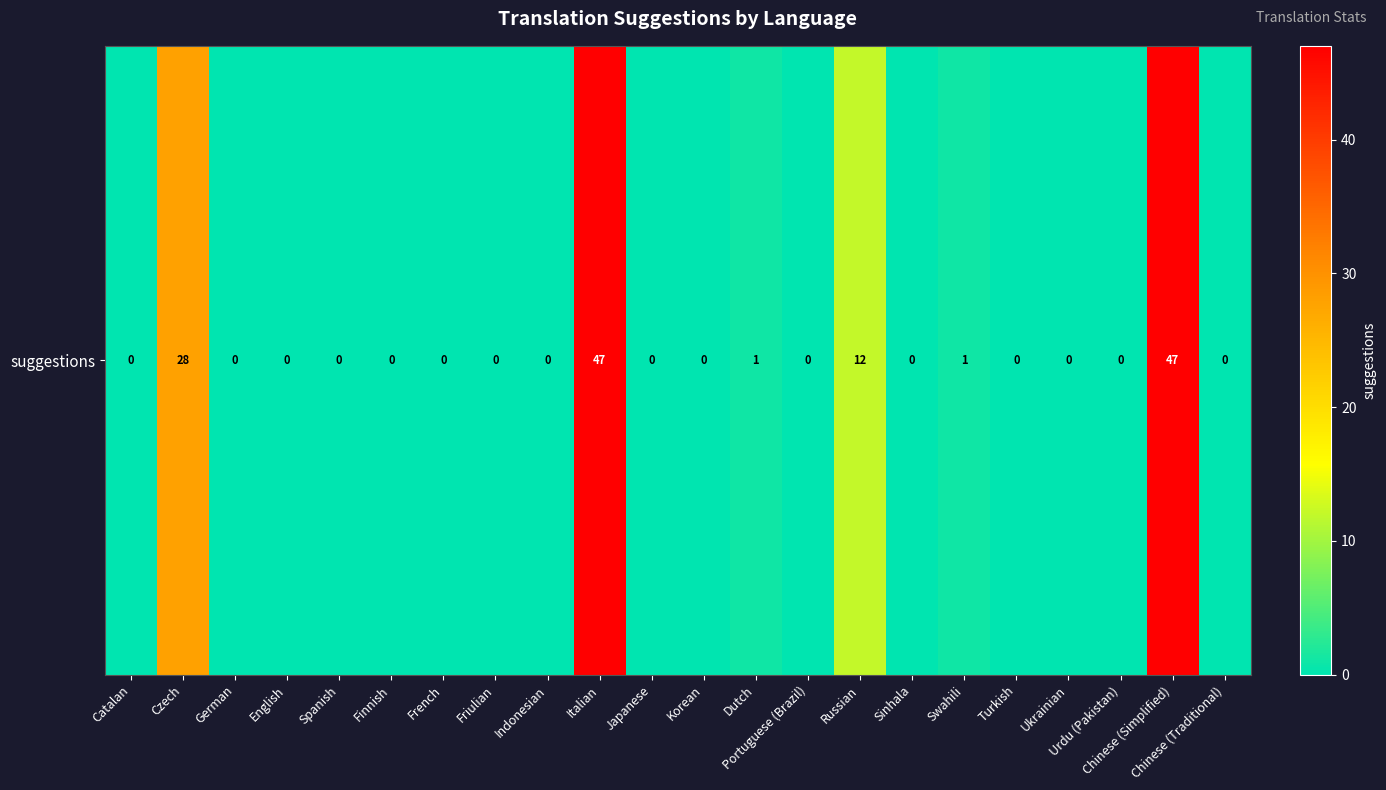

List the labels in order of value, smallest first.

Catalan, German, English, Spanish, Finnish, French, Friulian, Indonesian, Japanese, Korean, Portuguese (Brazil), Sinhala, Turkish, Ukrainian, Urdu (Pakistan), Chinese (Traditional), Dutch, Swahili, Russian, Czech, Italian, Chinese (Simplified)